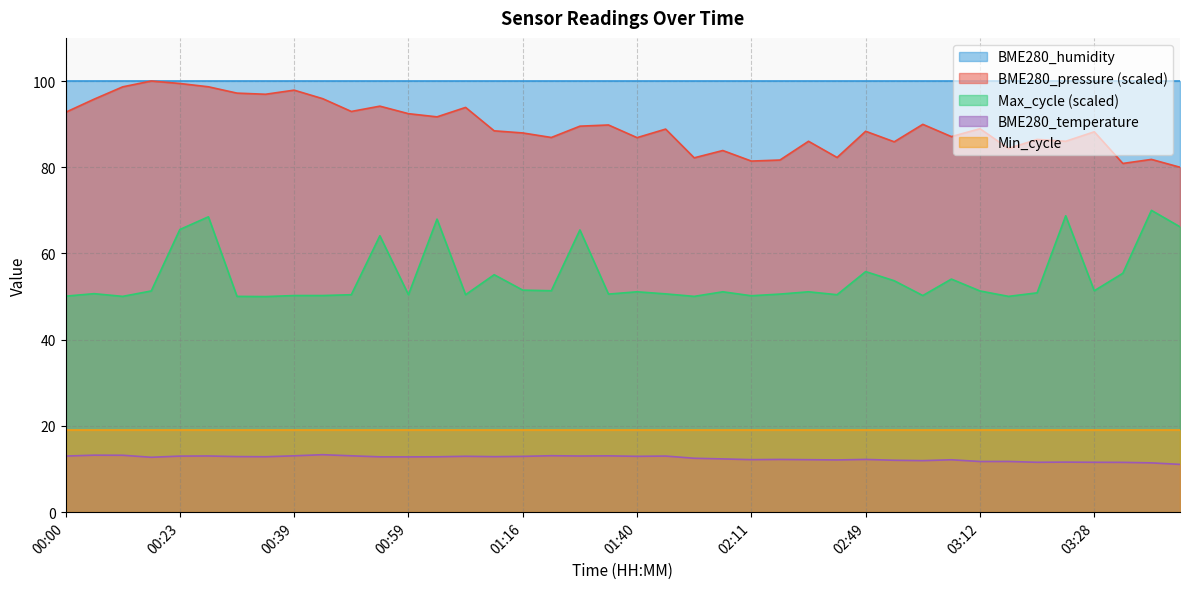

How many distinct data groups are displayed?

5